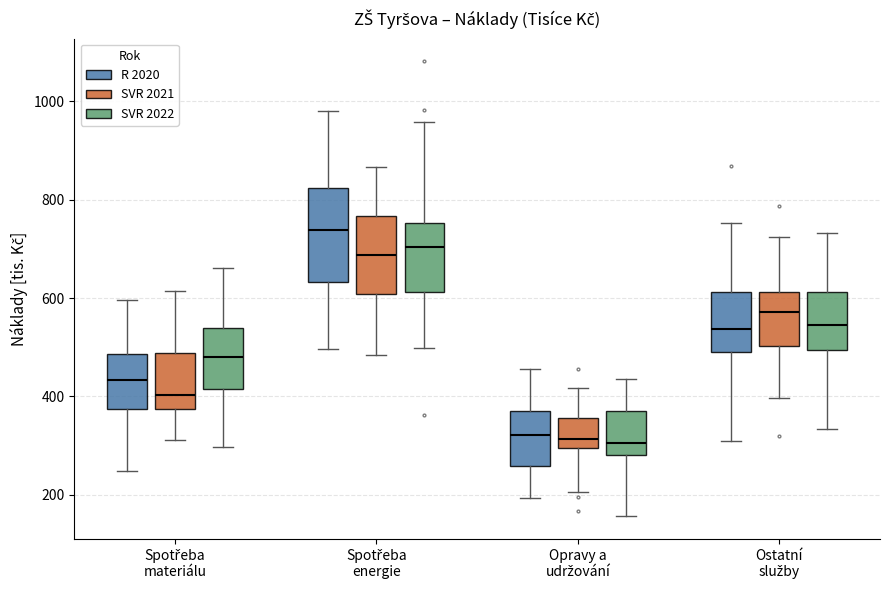

Which box has the highest median line?

Spotřeba energie (R 2020)